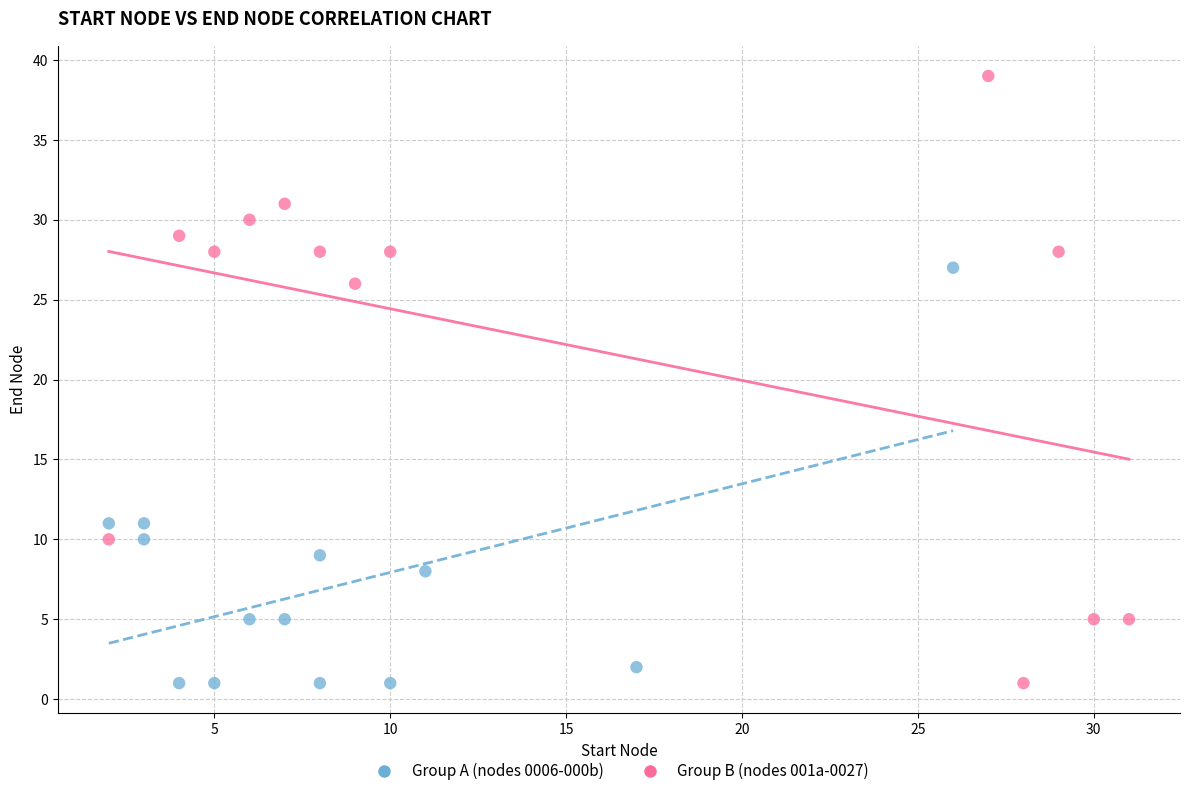

Which series has the largest Y range (max minus min)?

Group B (nodes 001a-0027)